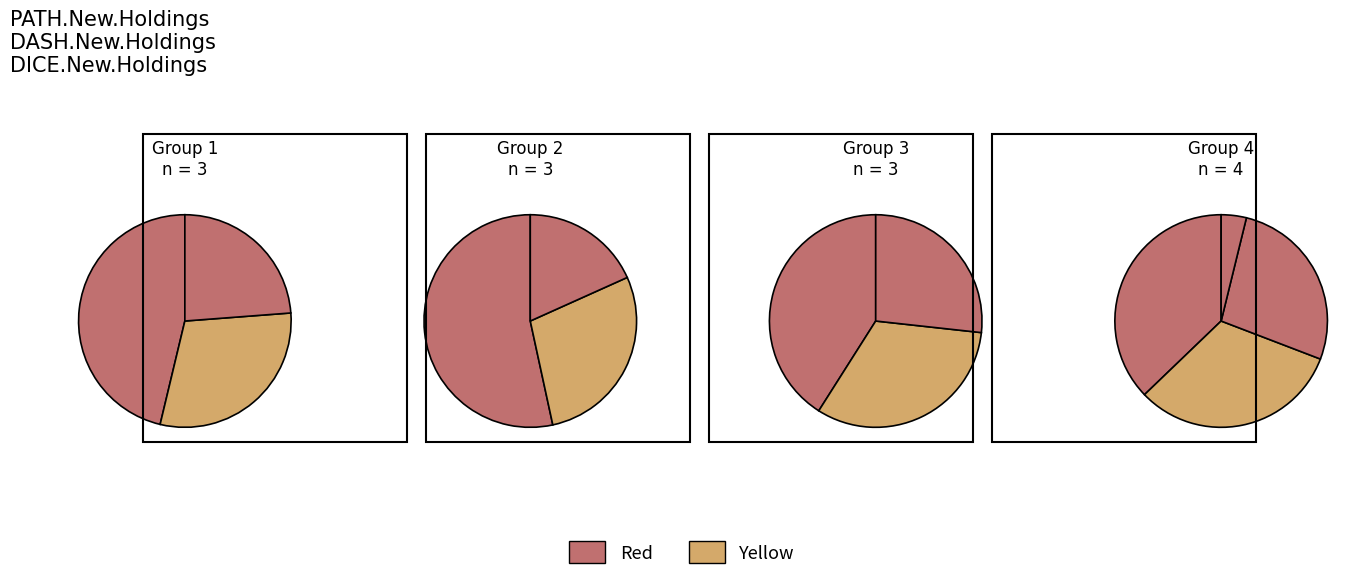

How many slices are in this pie chart?

13